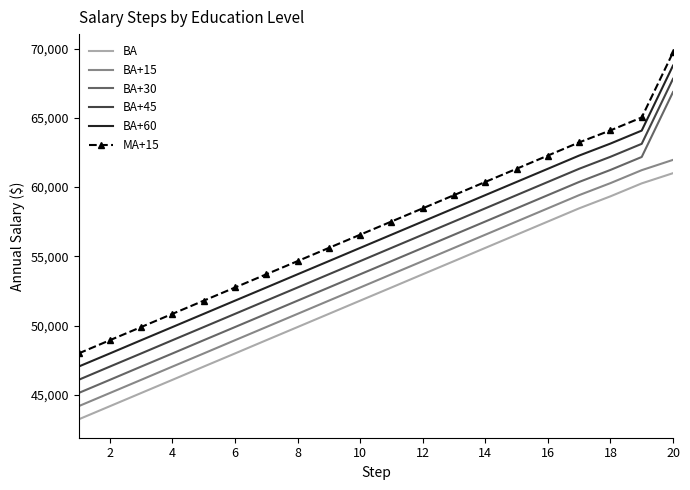

Which series has the widest spread of values?

BA+45